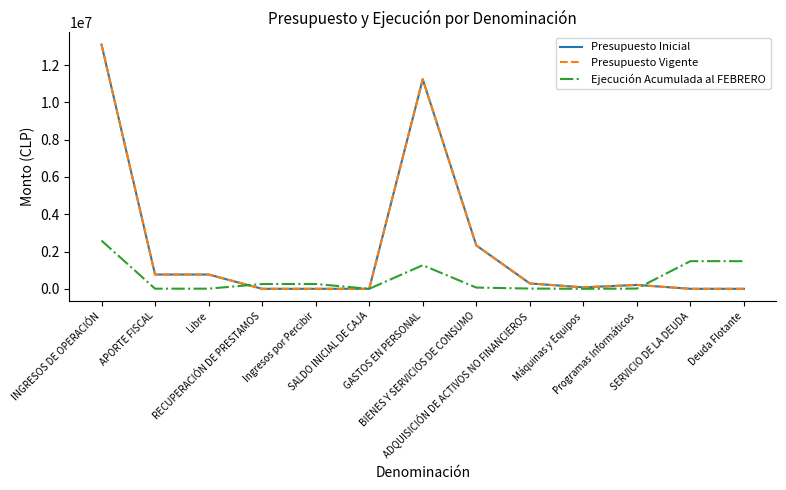

The Presupuesto Vigente series shows 17 at Ingresos por Percibir. True or false?

False